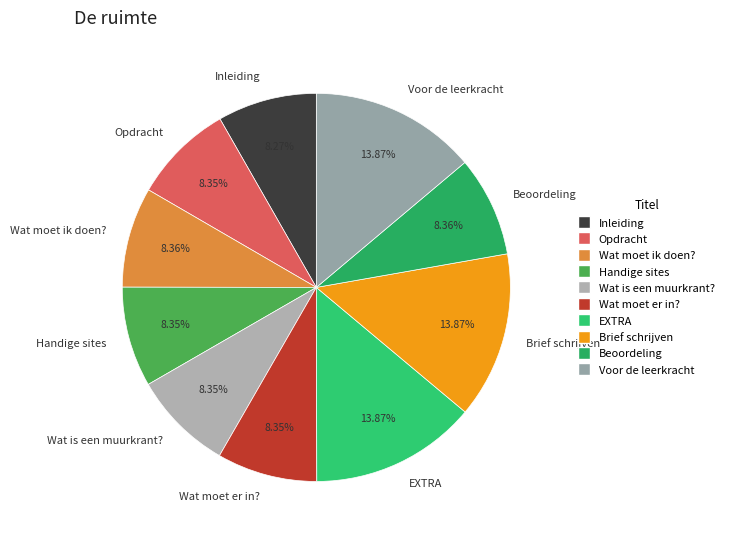

To the nearest percent, what is the average slice percentage?

10%